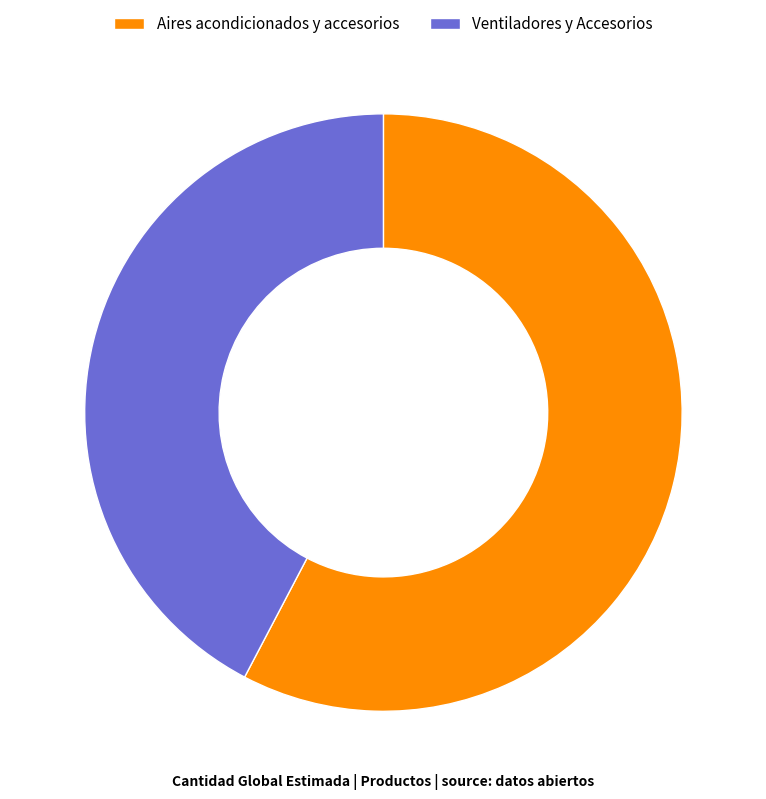

Which category has the smallest portion of the pie?

Ventiladores y Accesorios